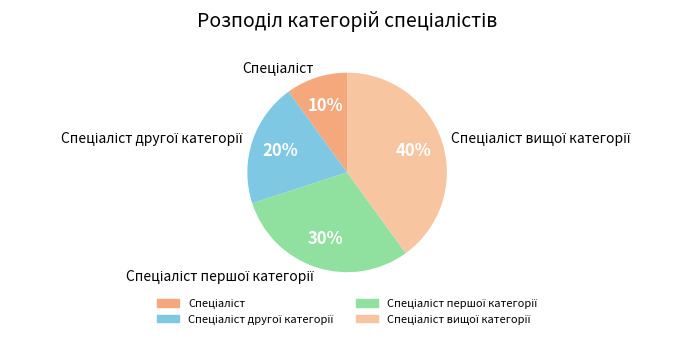

To the nearest percent, what is the difference between the largest and smallest slice percentages?

30%